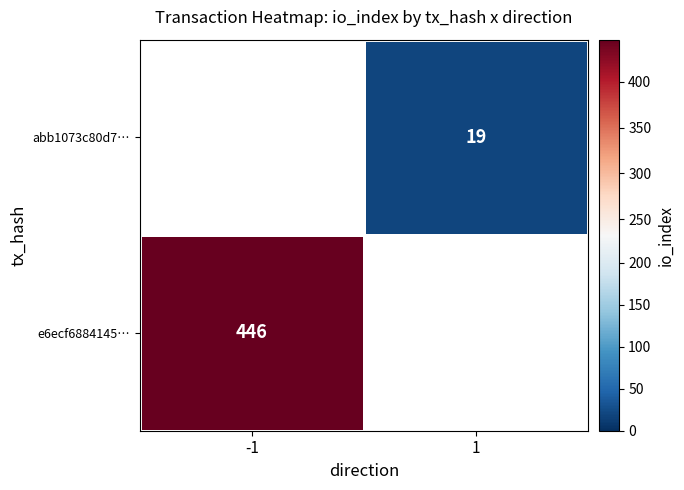

The abb1073c80d7… series shows 28 at 1. True or false?

False